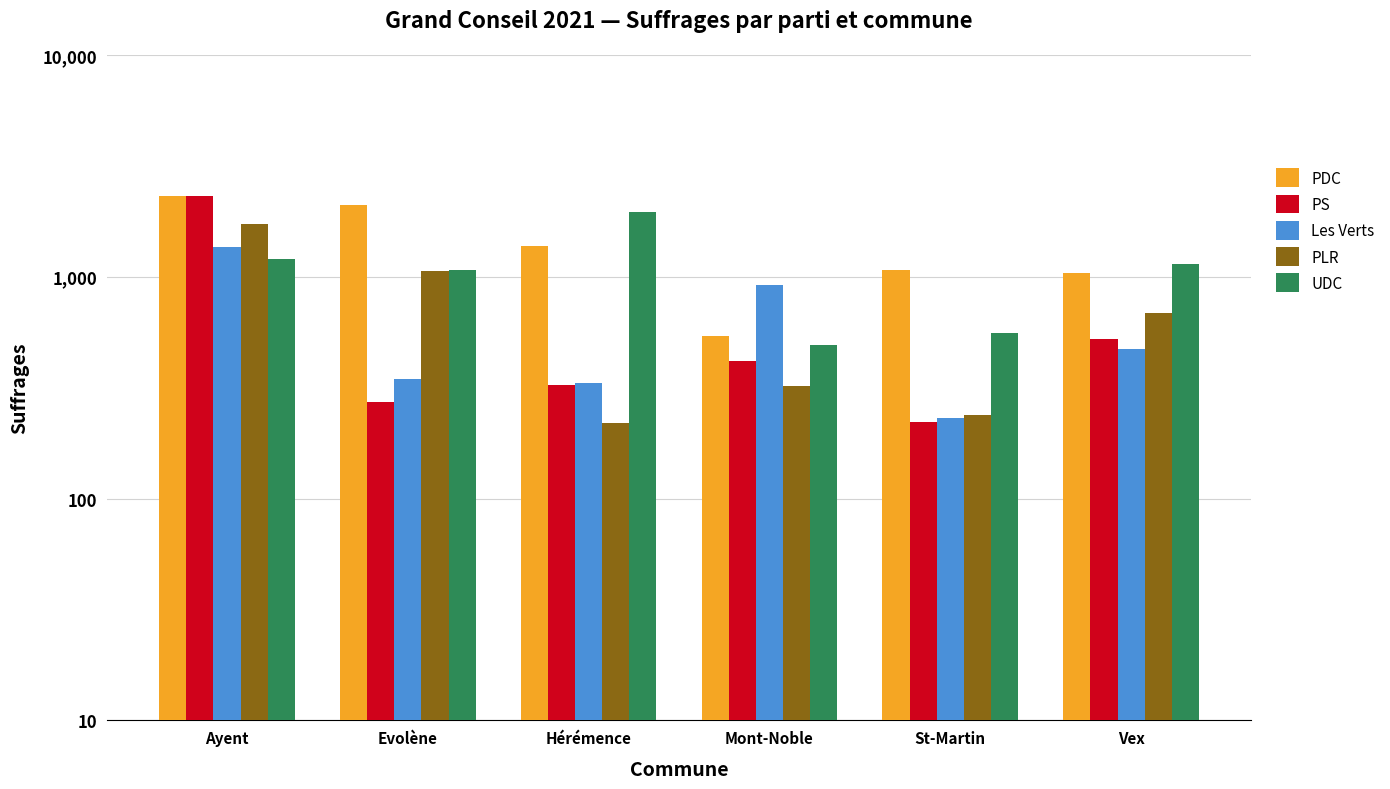

The Les Verts series shows 347 at Evolène. True or false?

True